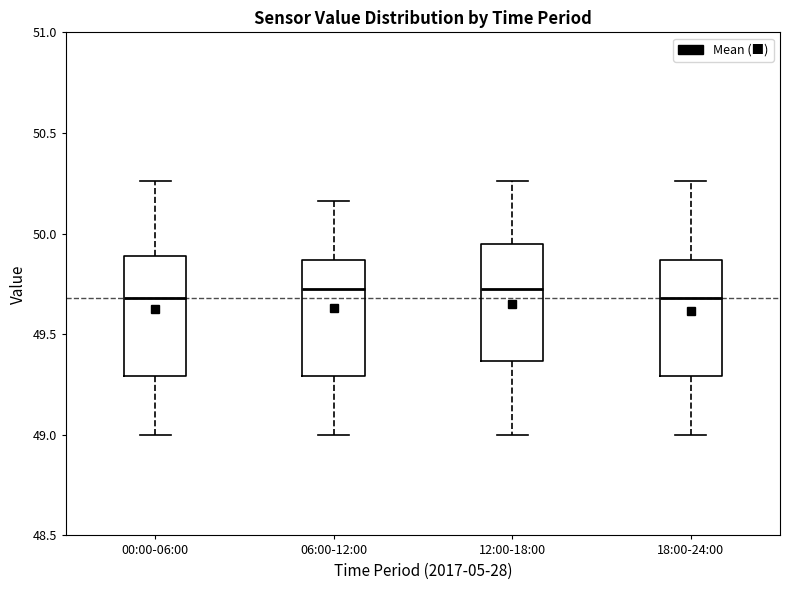

Where is the lower edge of the box for 00:00-06:00 on the y-axis? The values are not printed on the chart, so give them approximately, as read against the axis.

49.30